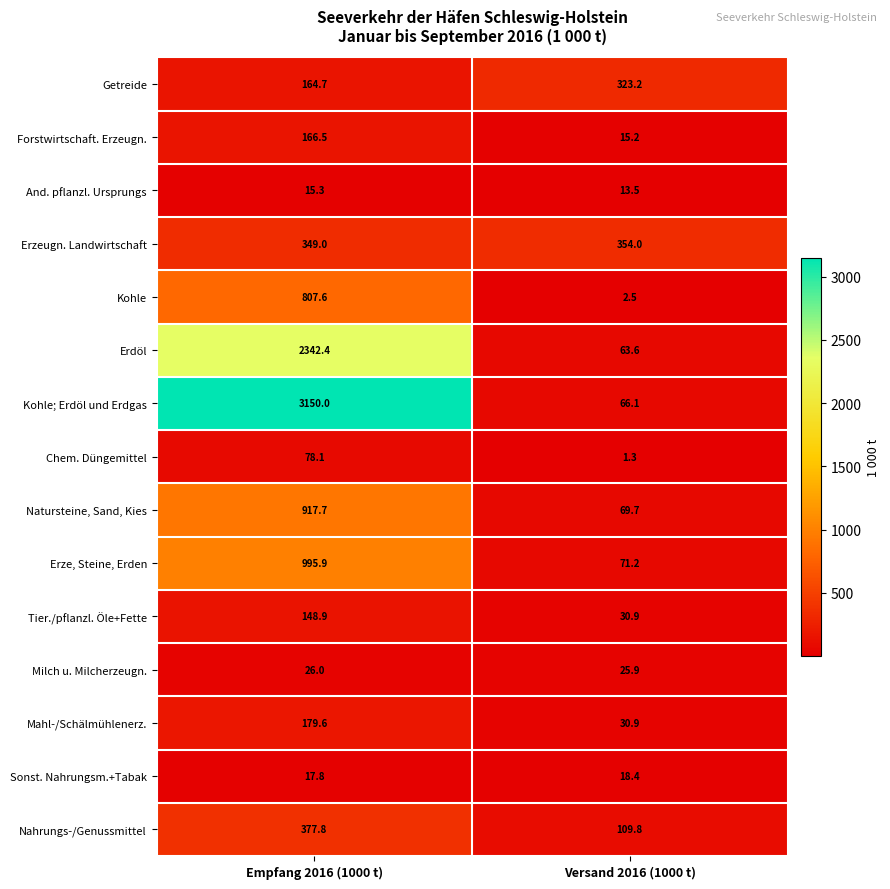

The Erdöl series shows 63.6 at Versand 2016 (1000 t). True or false?

True